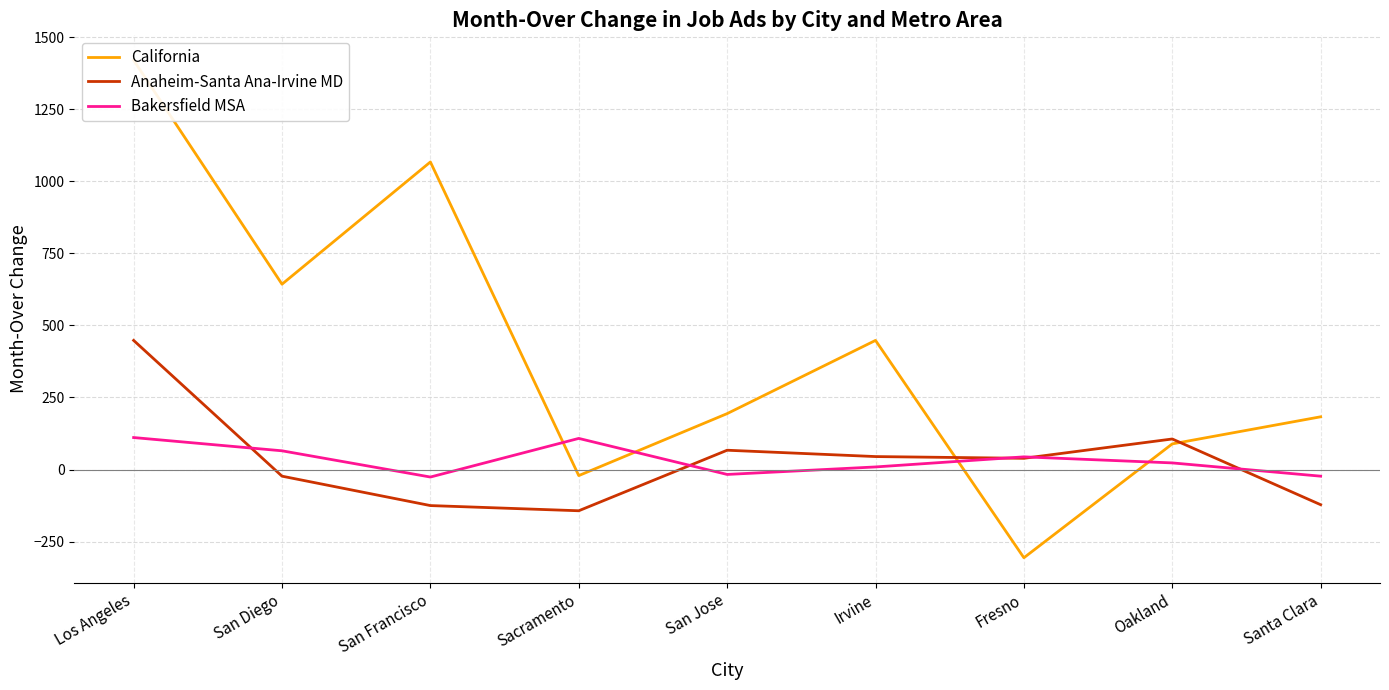

How many interior local valleys does the Anaheim-Santa Ana-Irvine MD series have?

2